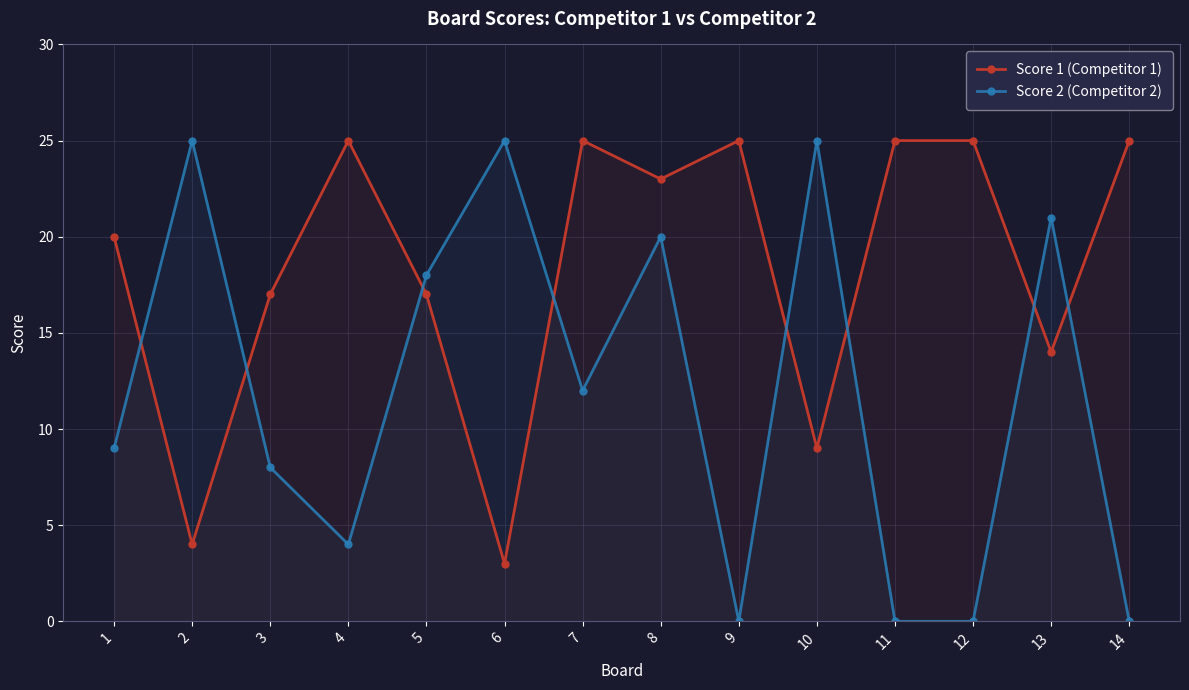

How many positive values does the Score 2 (Competitor 2) series have?

10